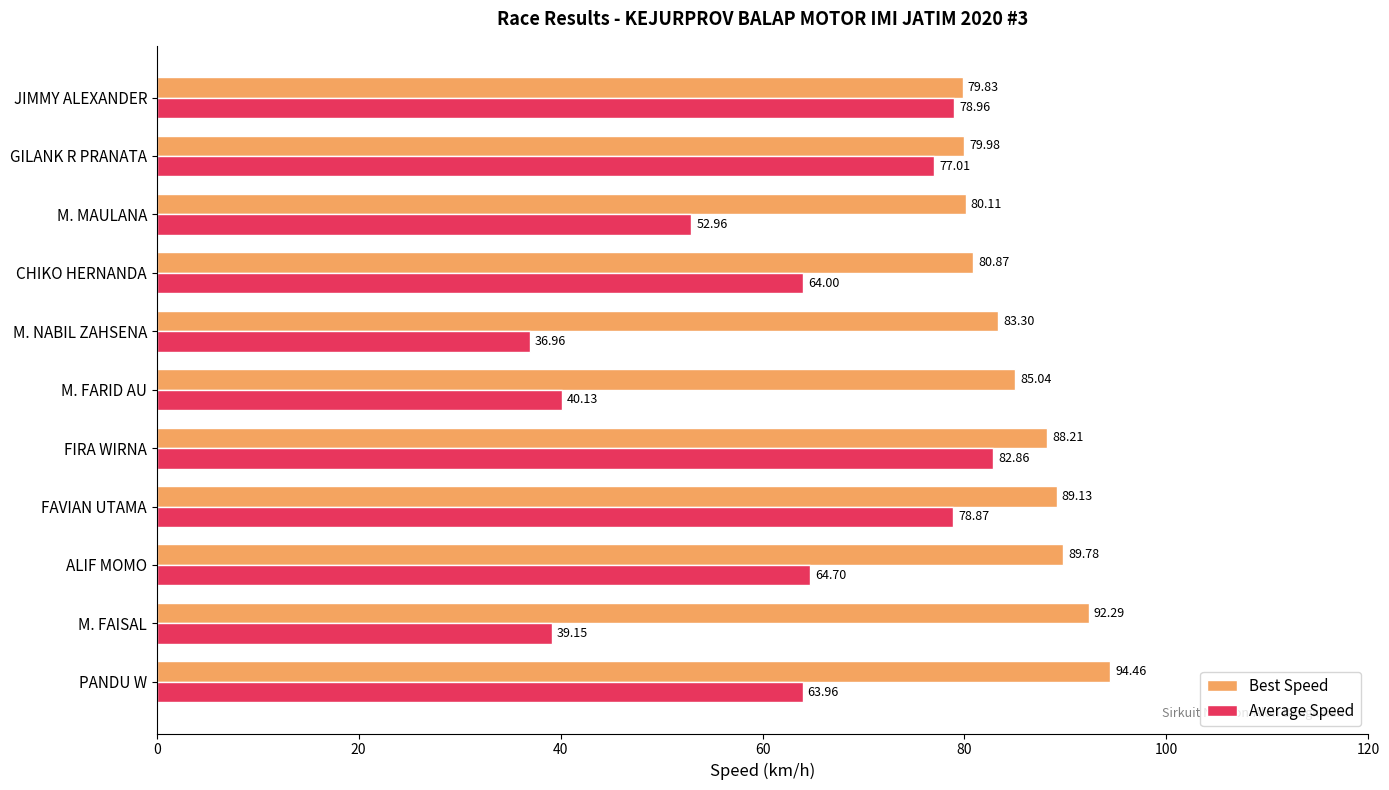

Is the value of Best Speed at FIRA WIRNA greater than the value of Average Speed at M. NABIL ZAHSENA?

Yes